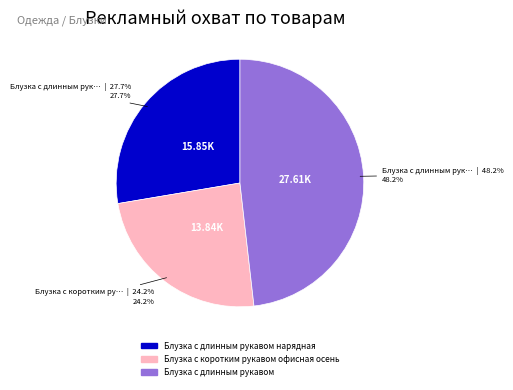

Does any single category account for the majority?

No